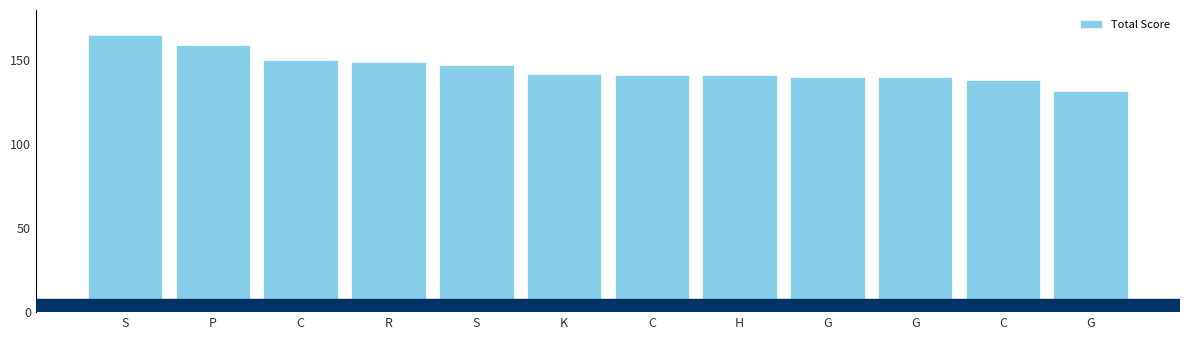

How many data points does each series have?

12